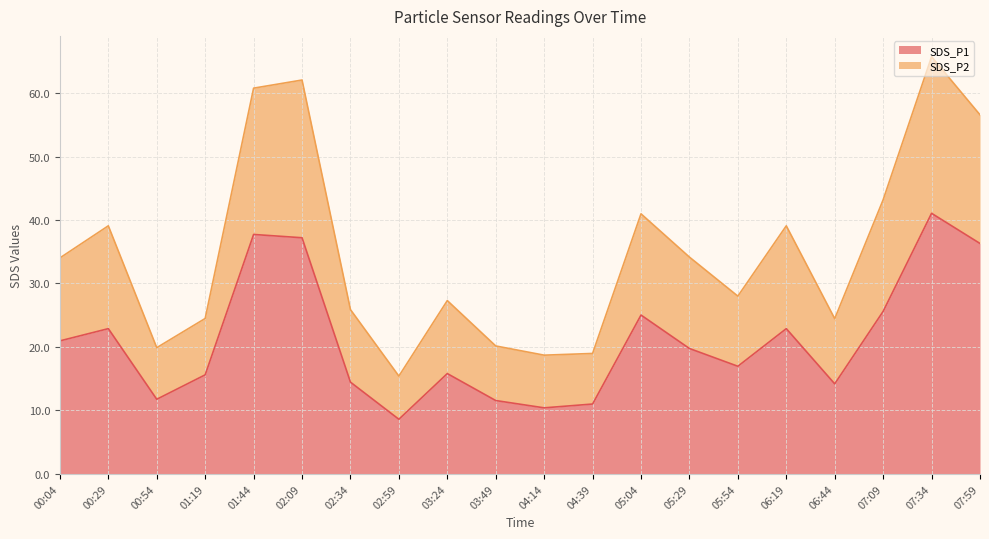

List the series in order of their overall mean, lowest first.

SDS_P1, SDS_P2